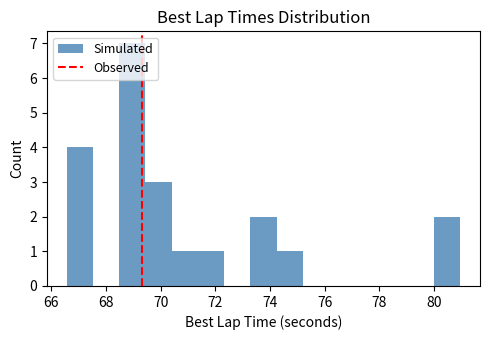

Reading left to right, transcribe this chart: for each bar, give the range it covers on the x-axis and its height. Neither the bar edges nor the heights are printed on the chart, so give them approximately, as read against the axes.

66.6 to 67.6: 4
67.6 to 68.4: 0
68.4 to 69.4: 7
69.4 to 70.4: 3
70.4 to 71.4: 1
71.4 to 72.4: 1
72.4 to 73.2: 0
73.2 to 74.2: 2
74.2 to 75.2: 1
75.2 to 76.2: 0
76.2 to 77.2: 0
77.2 to 78.0: 0
78.0 to 79.0: 0
79.0 to 80.0: 0
80.0 to 81.0: 2